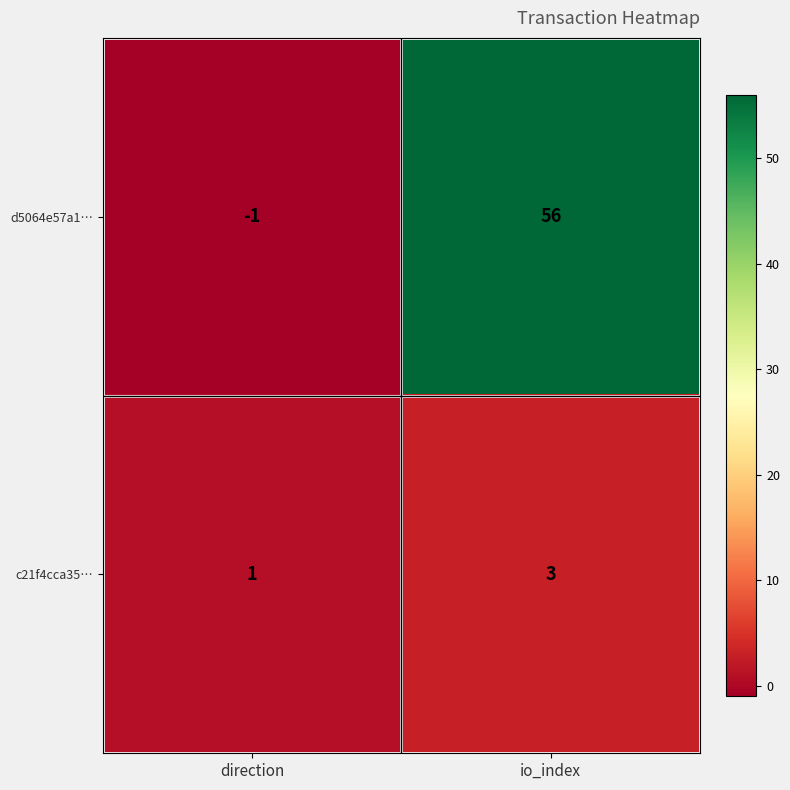

The c21f4cca35… series shows 1 at direction. True or false?

True